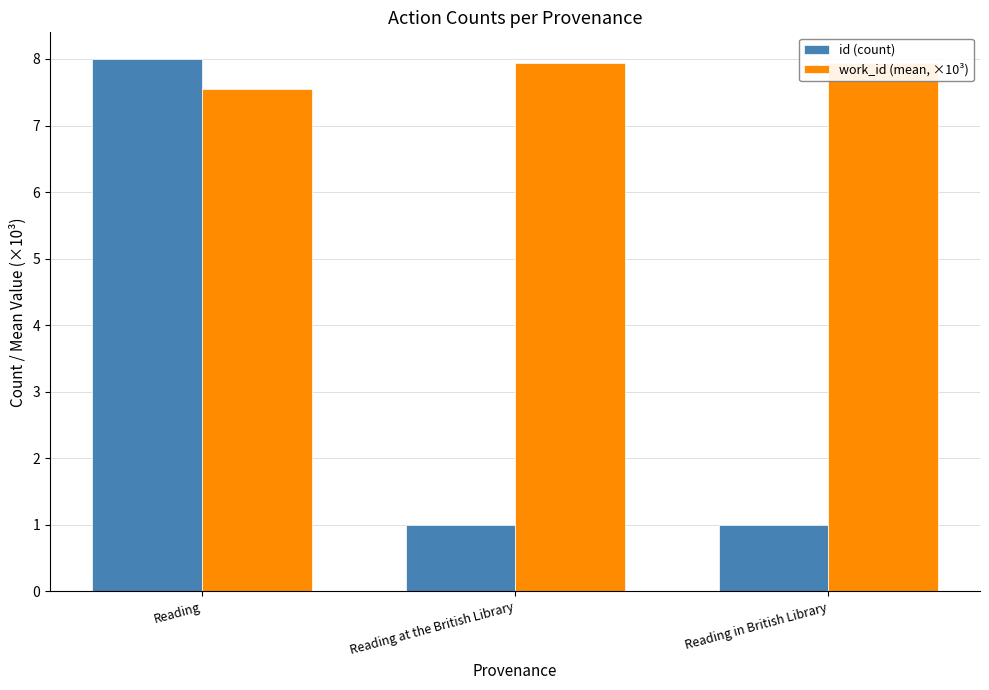

Between Reading in British Library and Reading at the British Library, which is larger?

Reading in British Library